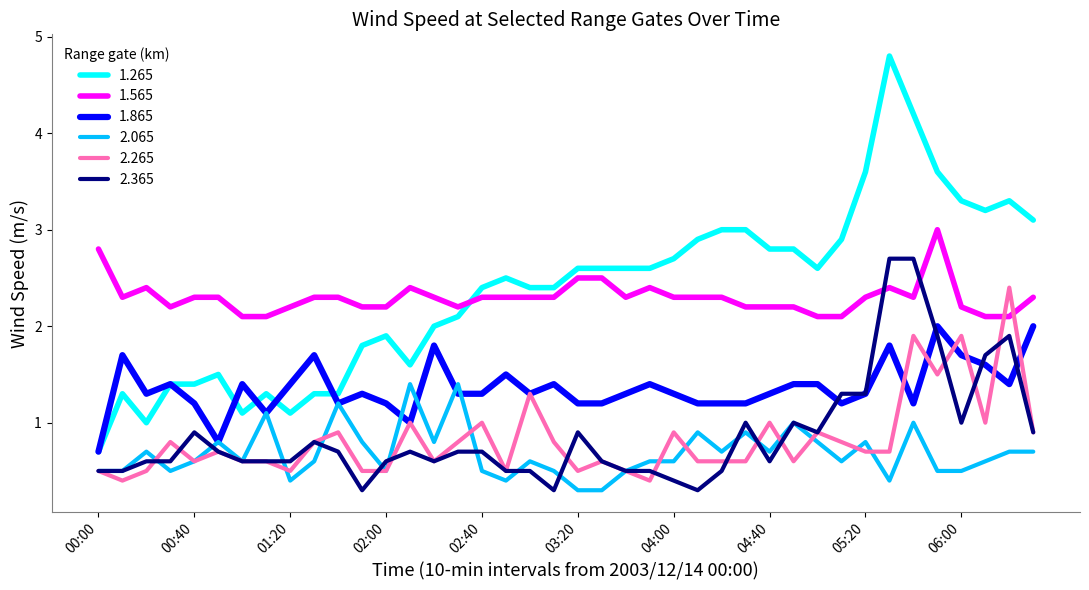

At how many categories does at least one series exceed 2?

40